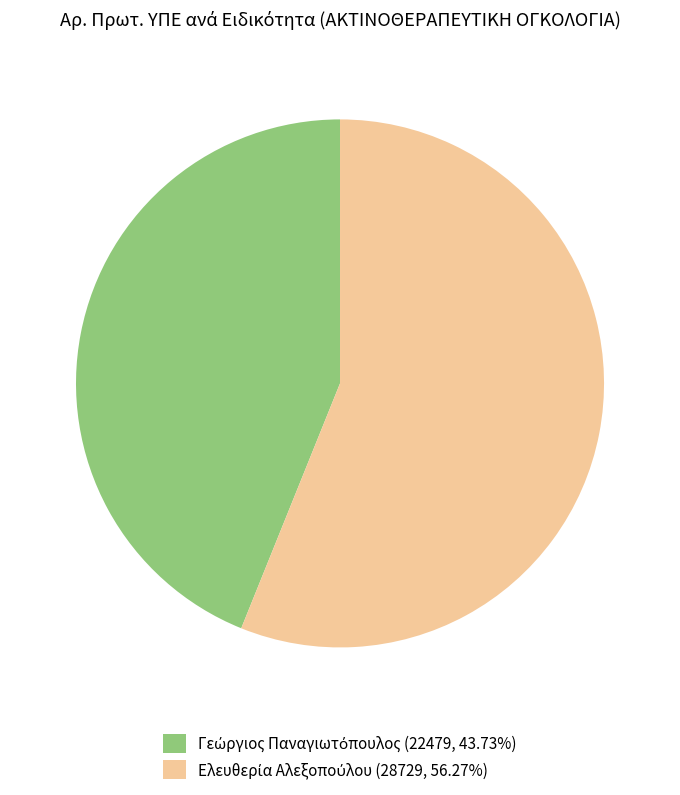

Is there any slice that represents more than half of the pie?

Yes